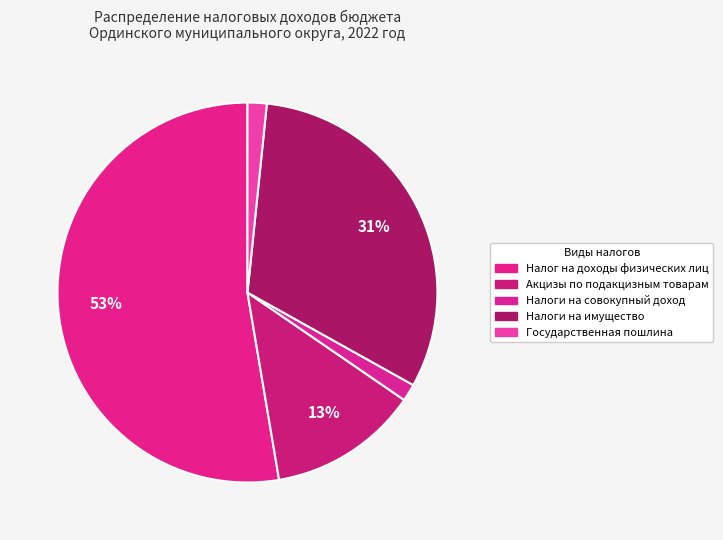

To the nearest percent, what is the combined percentage of Государственная пошлина and Налоги на совокупный доход?

3%